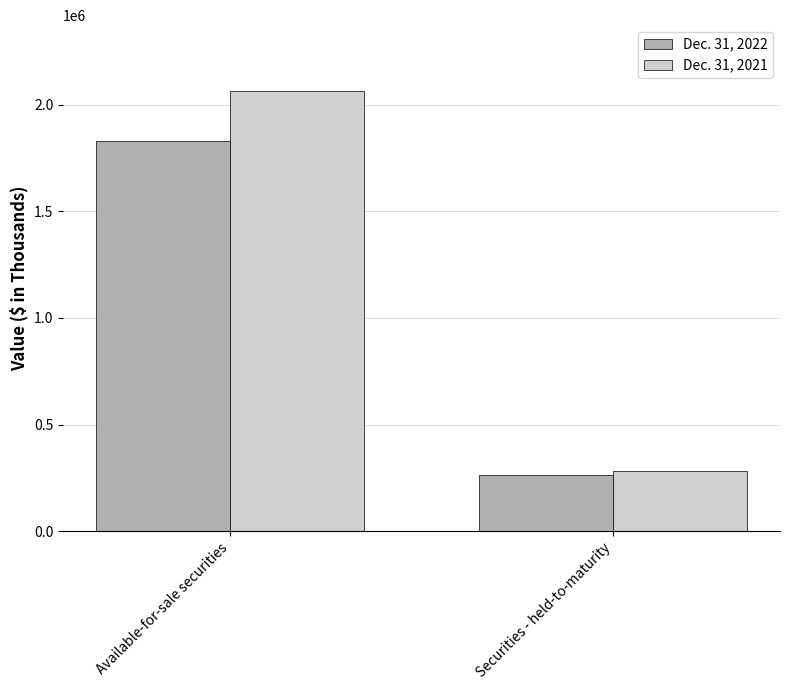

Which series has the widest spread of values?

Dec. 31, 2021